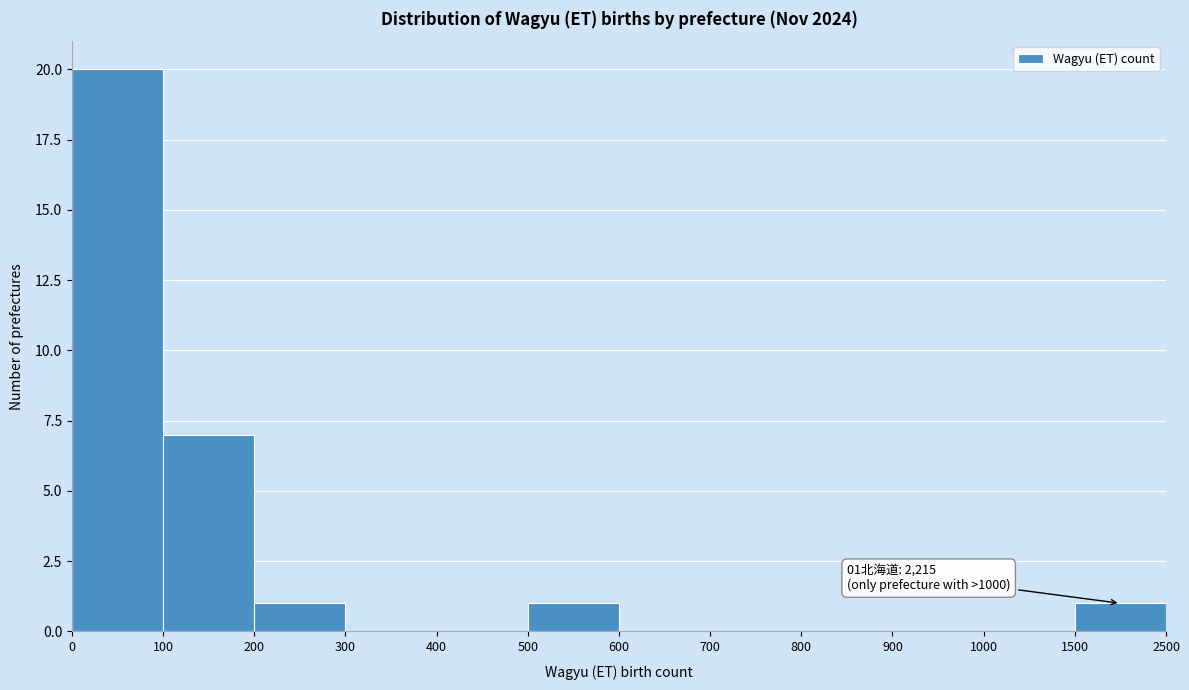

Reading left to right, extract all data points from this chart.

0=20	100=7	200=1	300=0	400=0	500=1	600=0	700=0	800=0	900=0	1000=0	1500=1